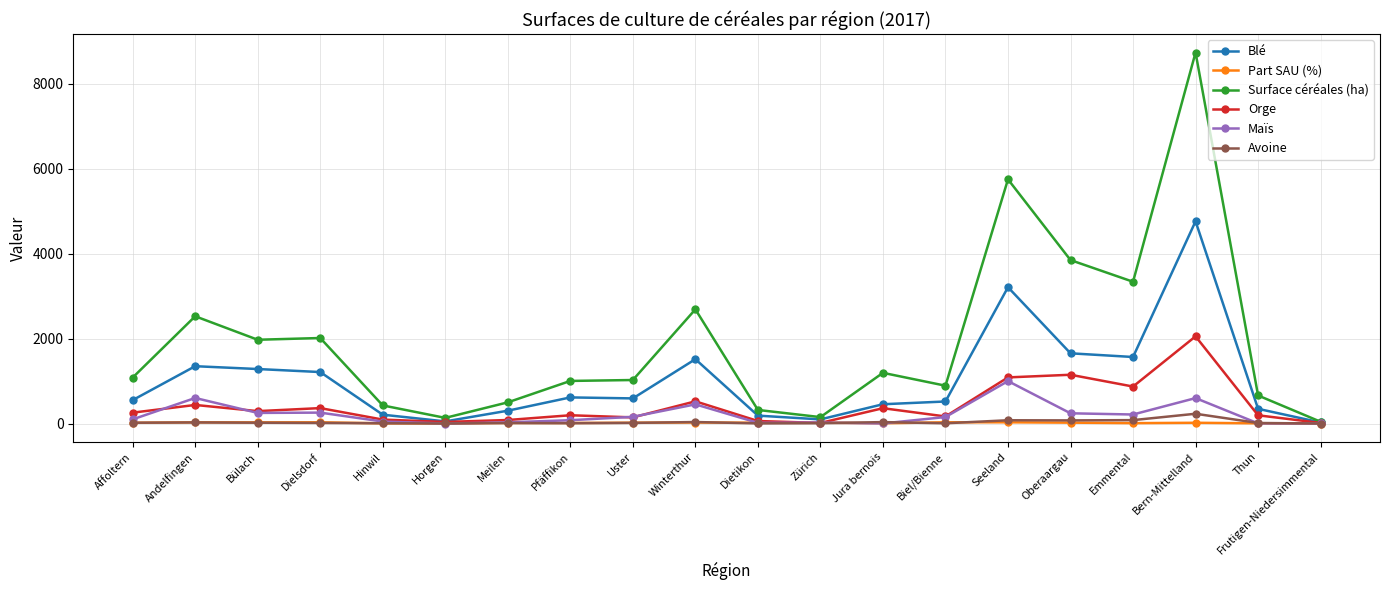

What is the sum of the Part SAU (%) values at Bülach and Horgen?

30.2